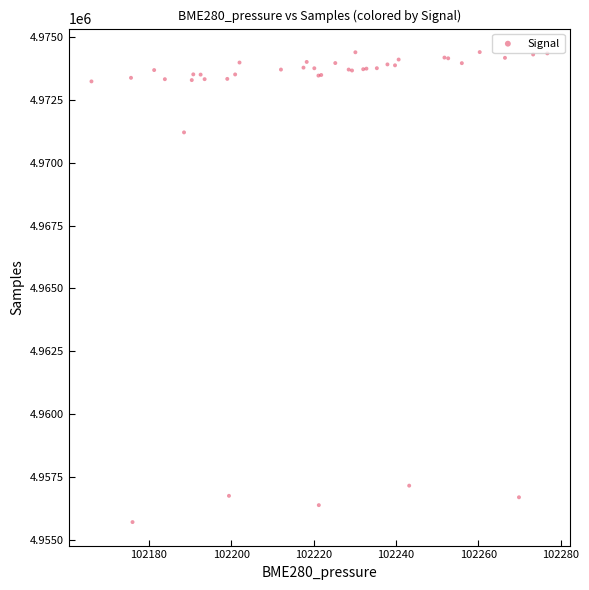

What Y value in the scatter plot is closest to 4965052?

4971208